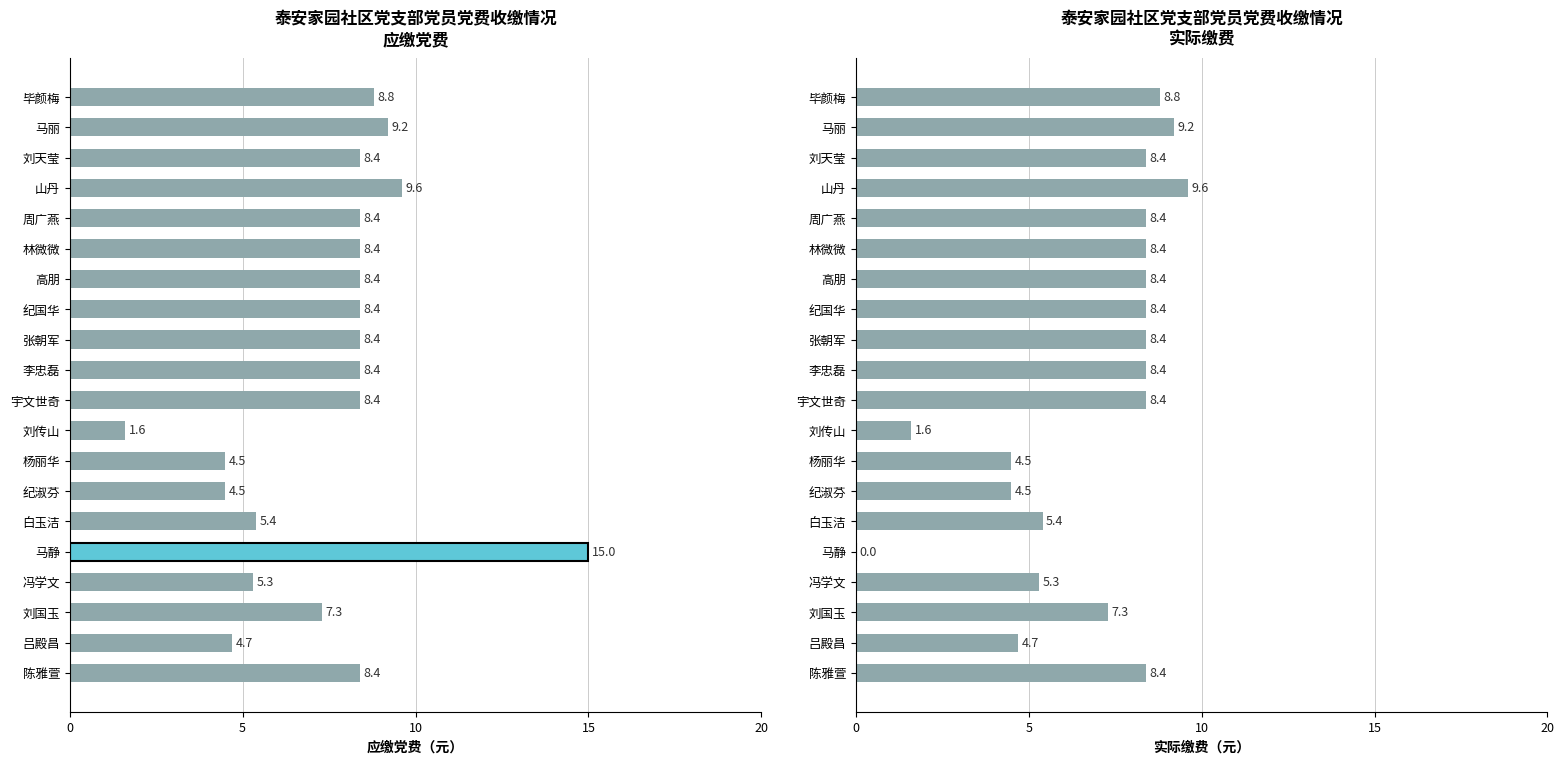

How many bars are there in total?

40